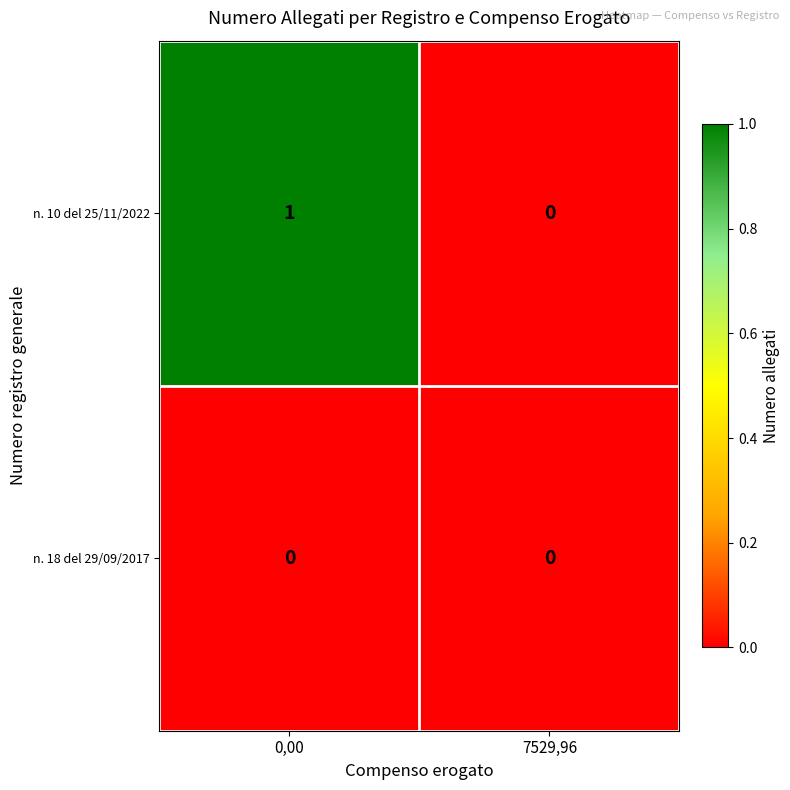

Rank the series by their maximum value, from lowest to highest.

n. 18 del 29/09/2017, n. 10 del 25/11/2022